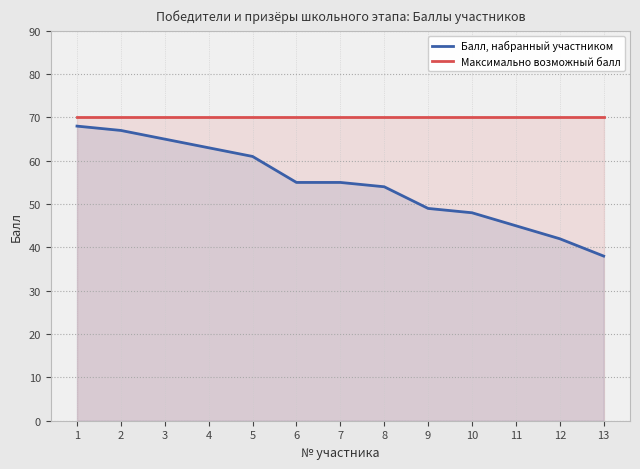

What is the value of the Максимально возможный балл point at the 7th from the left?

70